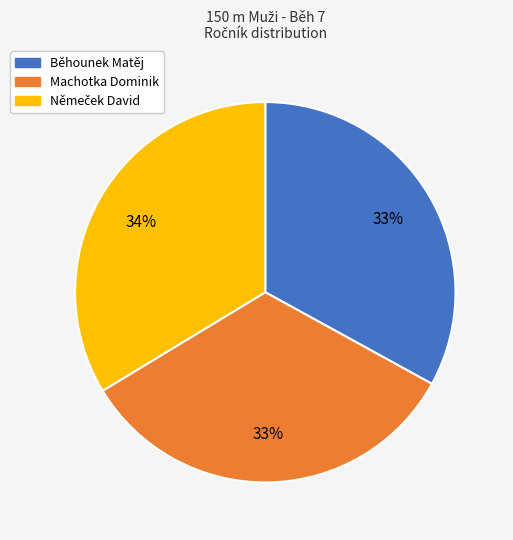

Is it true that Běhounek Matěj is 45% of the pie?

False